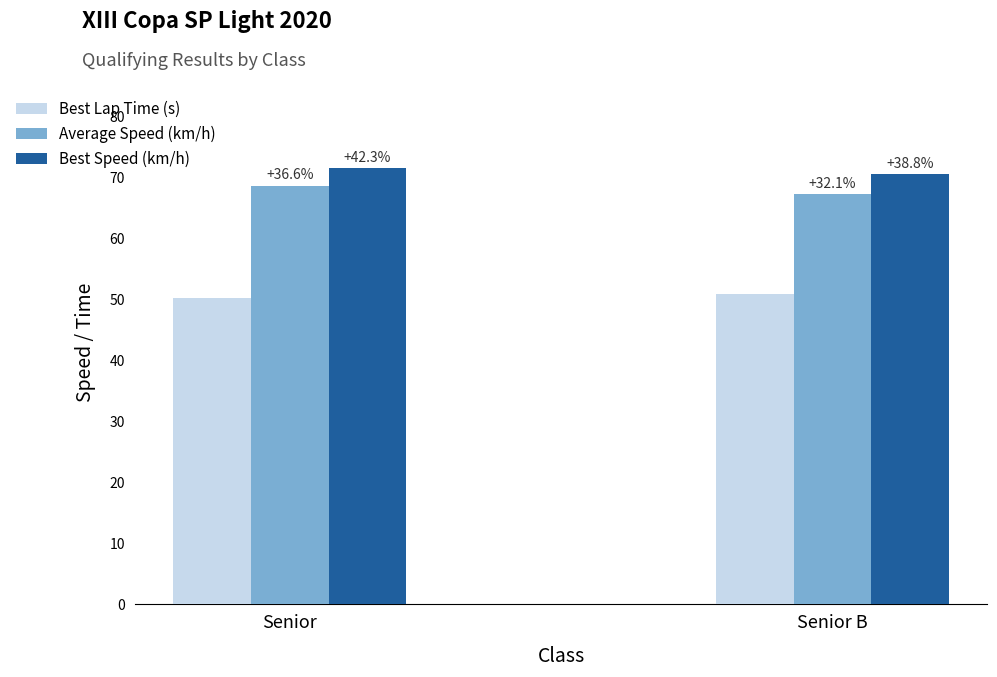

What is the label of the 1st bar from the left?

Senior